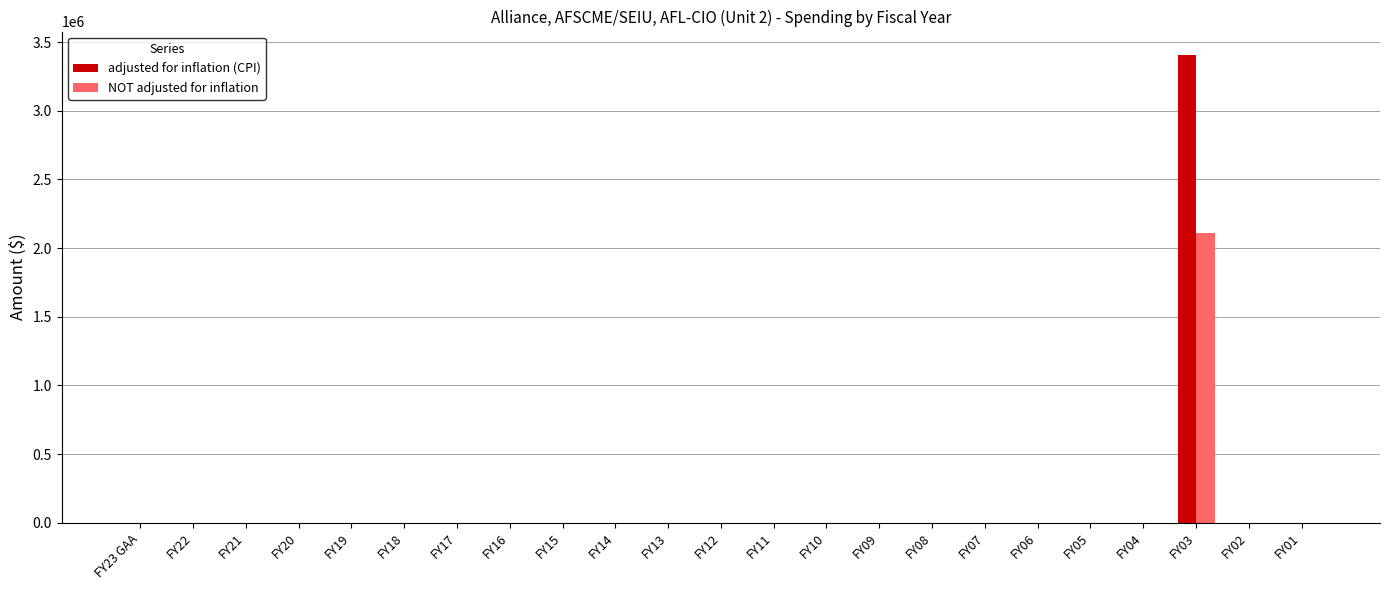

At which category is the sum across all series the highest?

FY03